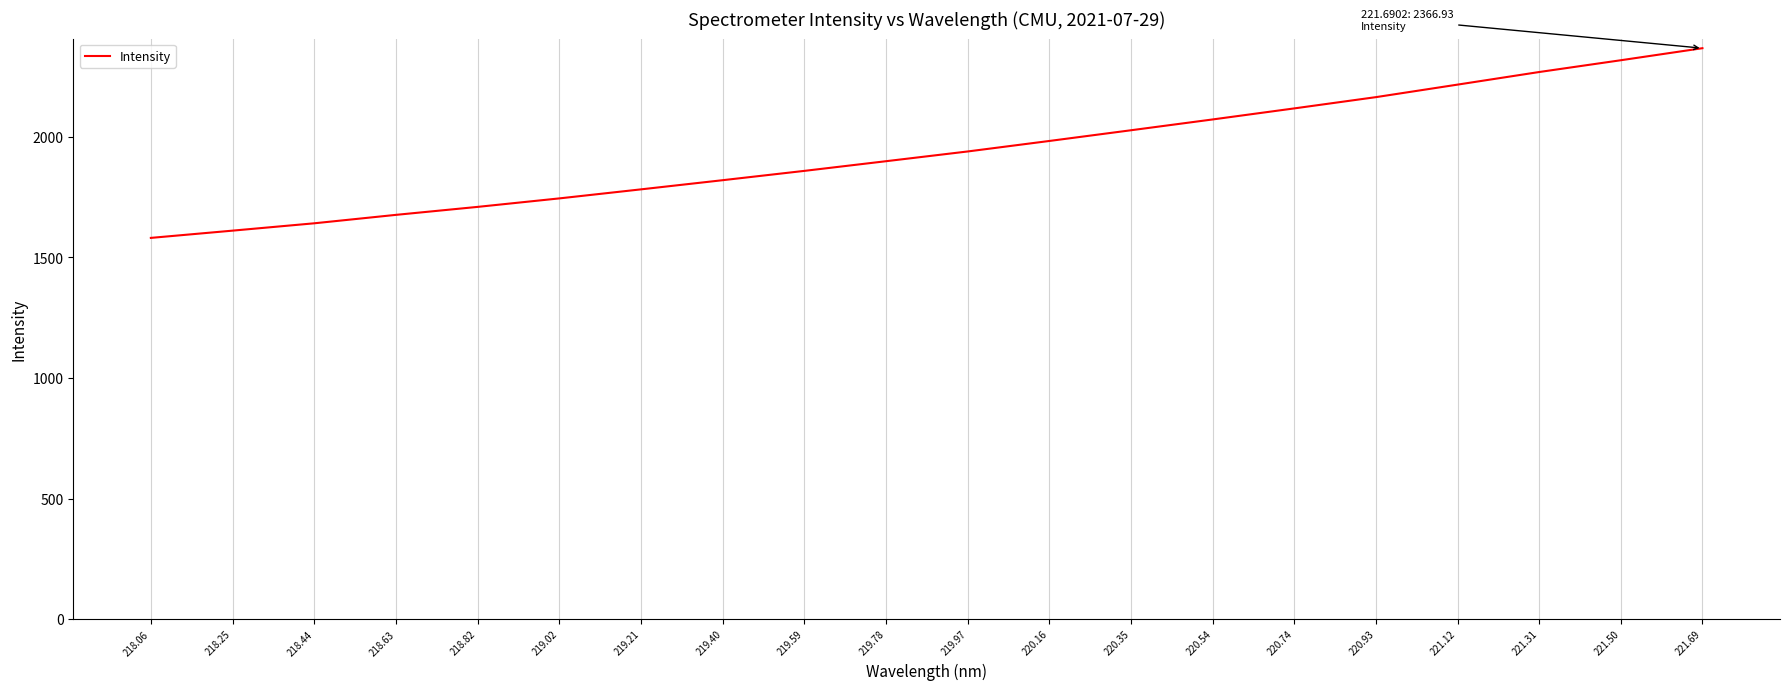

What is the minimum value shown in the chart?

1580.5